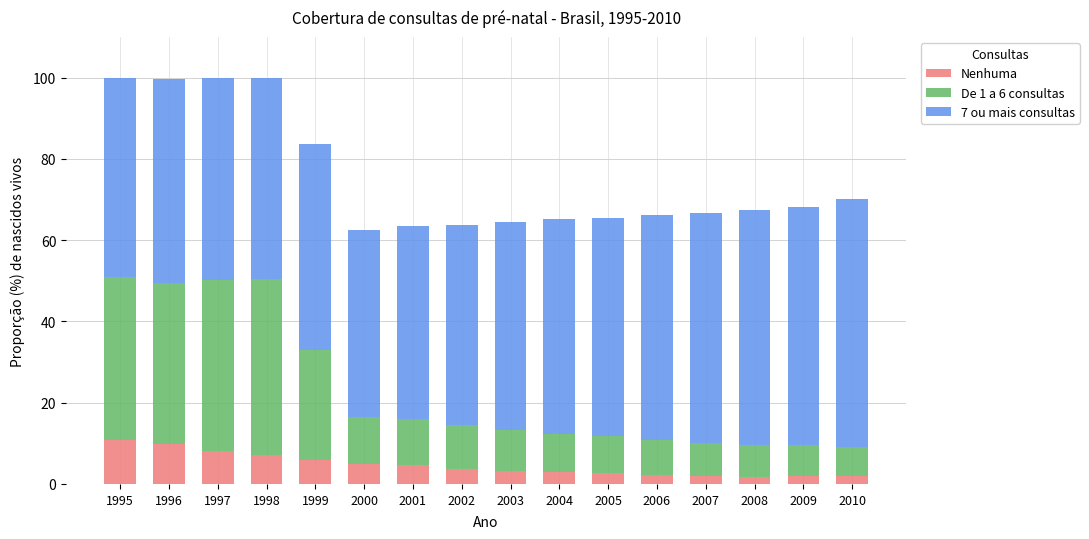

The Nenhuma series shows 2.6 at 2005. True or false?

True